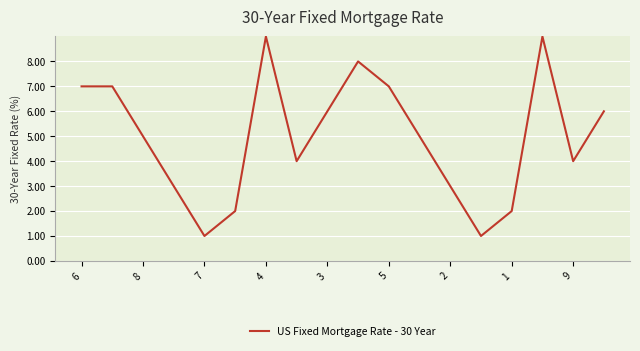

What is the average value?

5